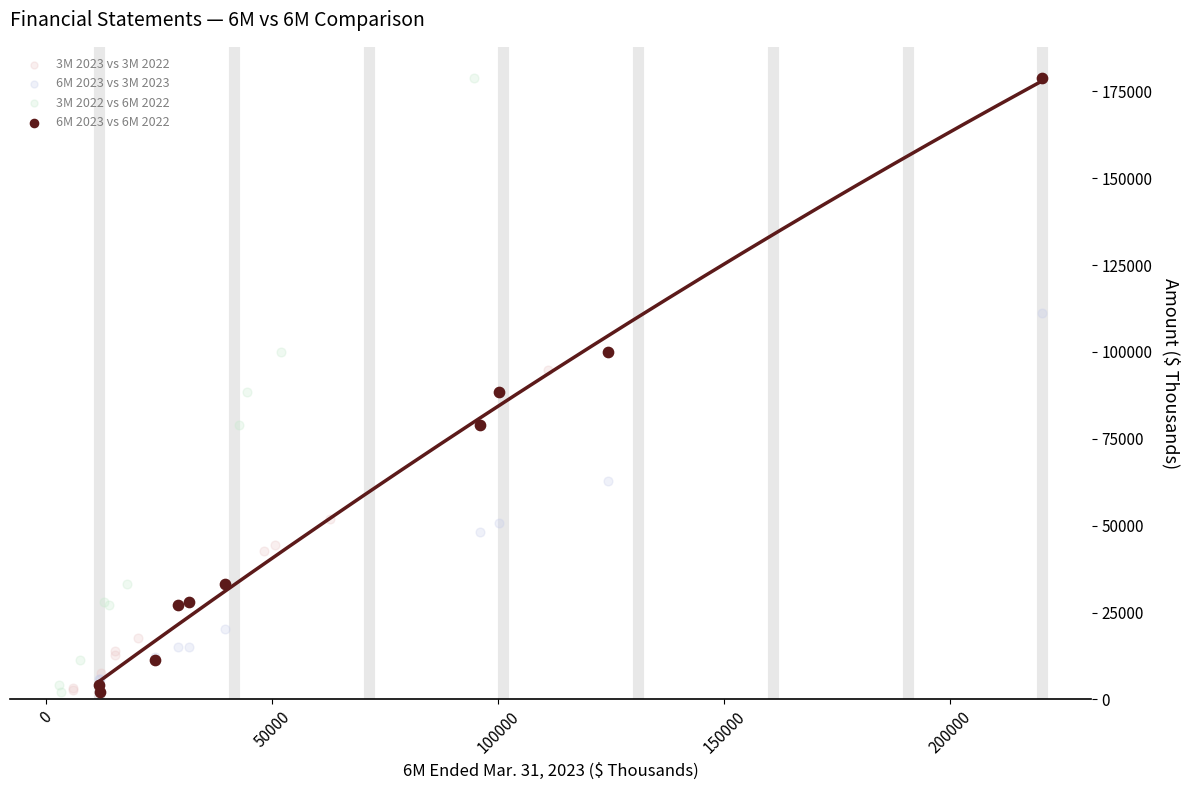

What are all the series names shown in the legend?

3M 2023 vs 3M 2022, 6M 2023 vs 3M 2023, 3M 2022 vs 6M 2022, 6M 2023 vs 6M 2022